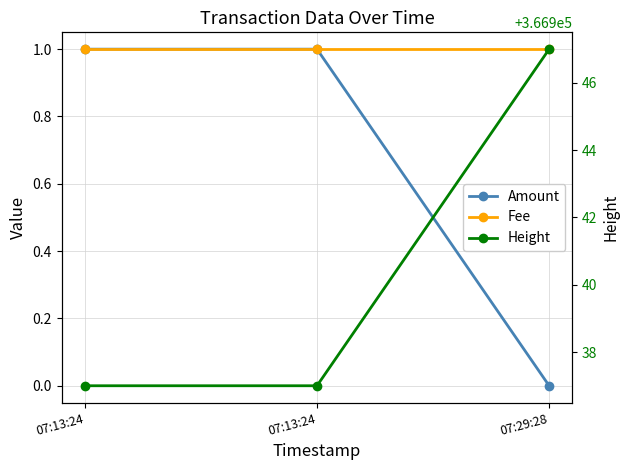

List the labels in order of Amount value, largest first.

07:13:24, 07:13:24, 07:29:28